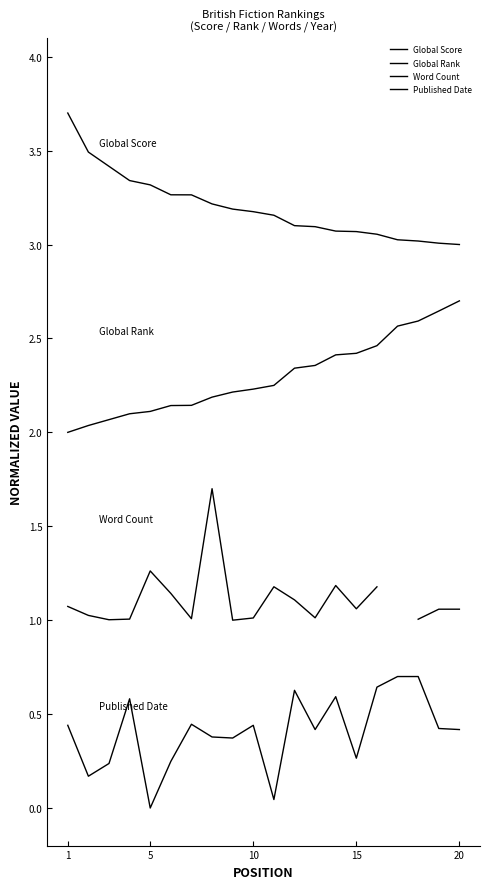

What is the difference between the second highest and second lowest values in the Global Rank series?

0.6